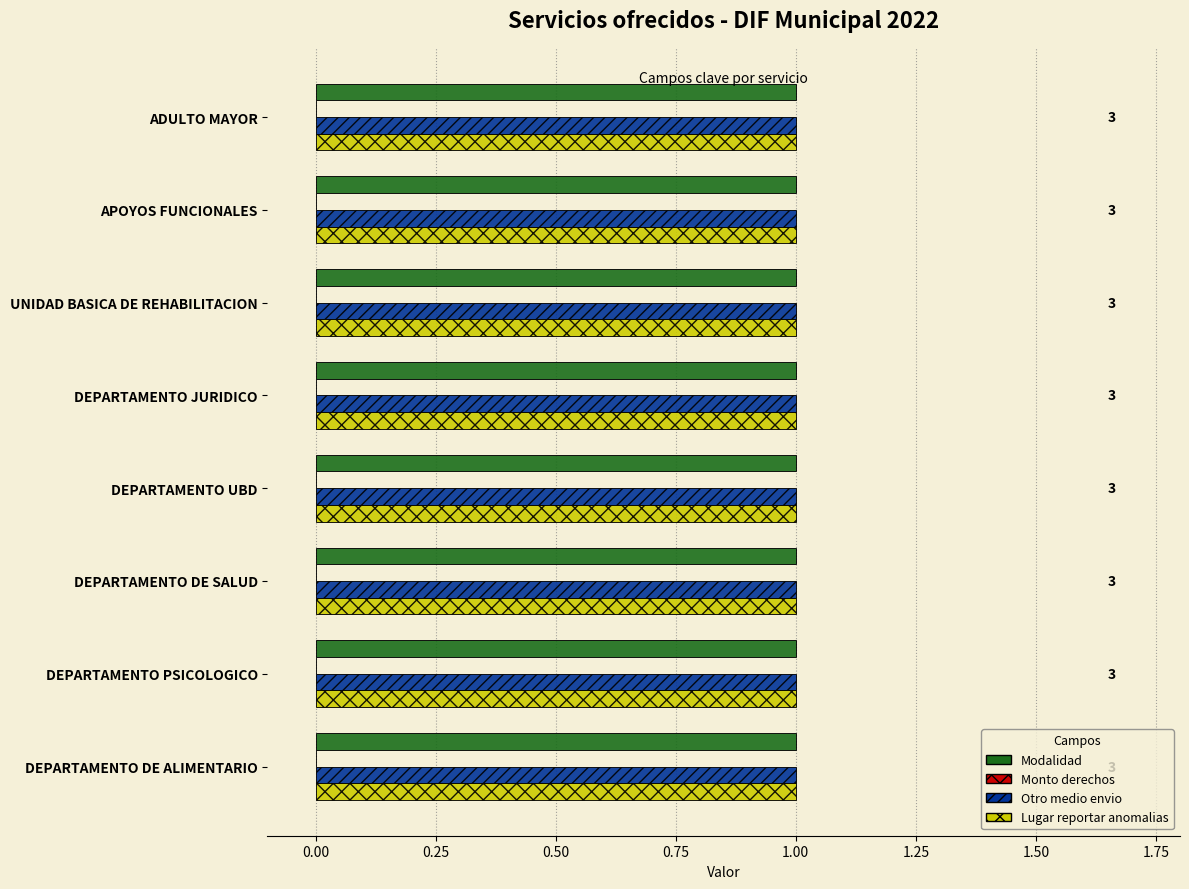

Reading left to right, what are all the values shown in this chart?

Modalidad: 1	1	1	1	1	1	1	1
Monto derechos: 0	0	0	0	0	0	0	0
Otro medio envio: 1	1	1	1	1	1	1	1
Lugar reportar anomalias: 1	1	1	1	1	1	1	1